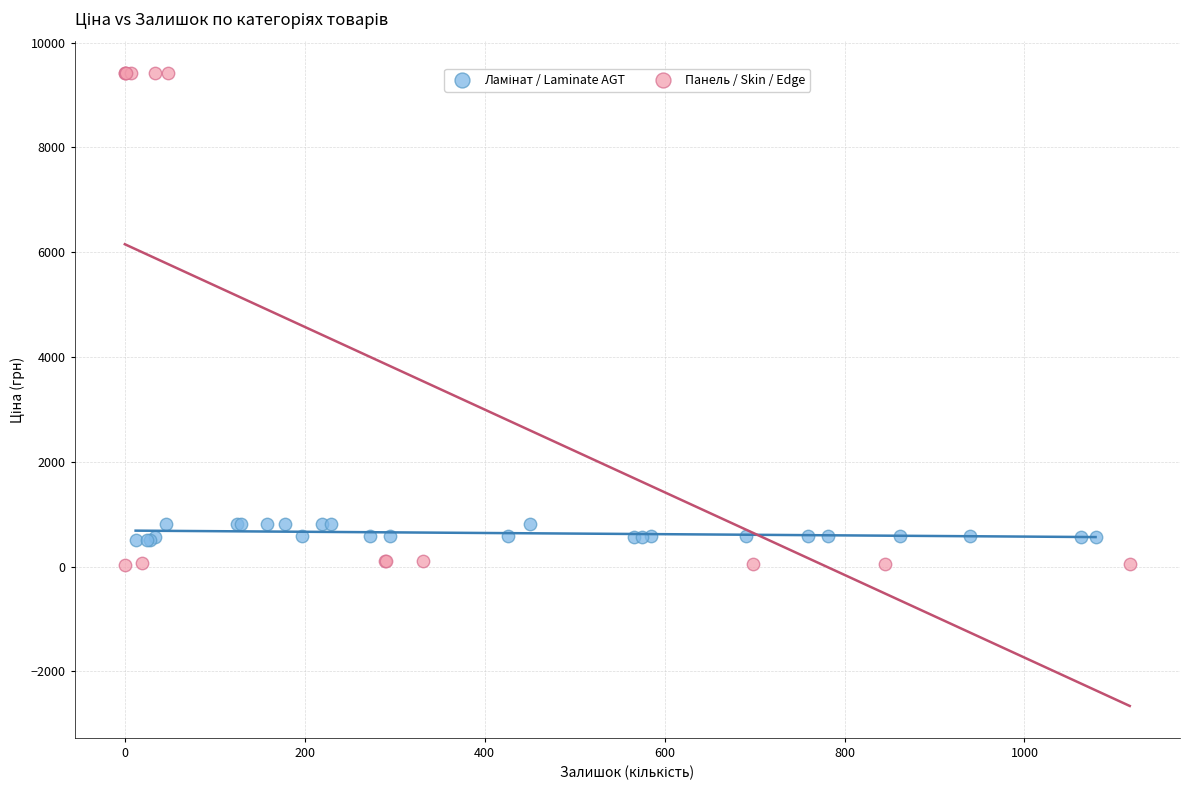

Which series has the widest spread of Y values?

Панель / Skin / Edge